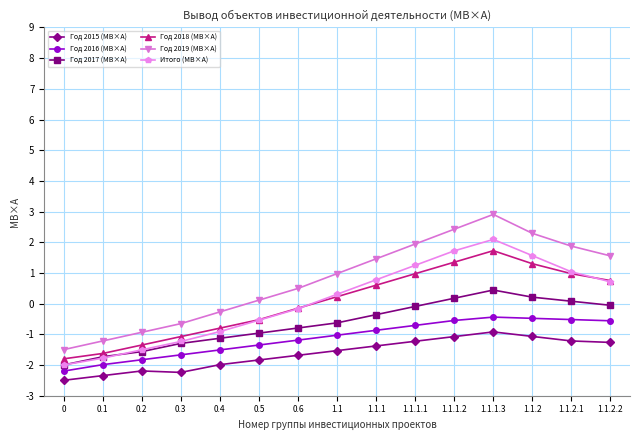

What is the sum of all Год 2015 (МВ×А) values?

-24.5